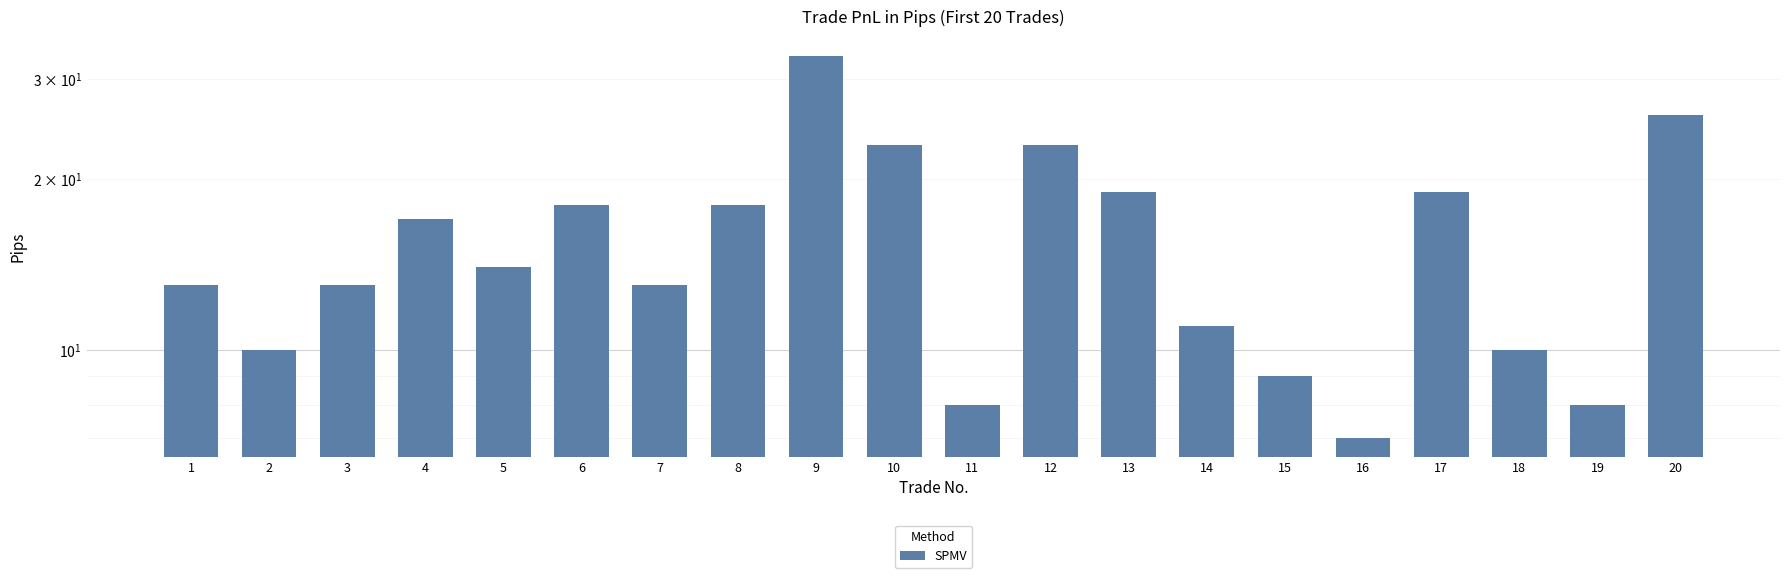

What is the approximate value at 10, to the nearest 5?

25